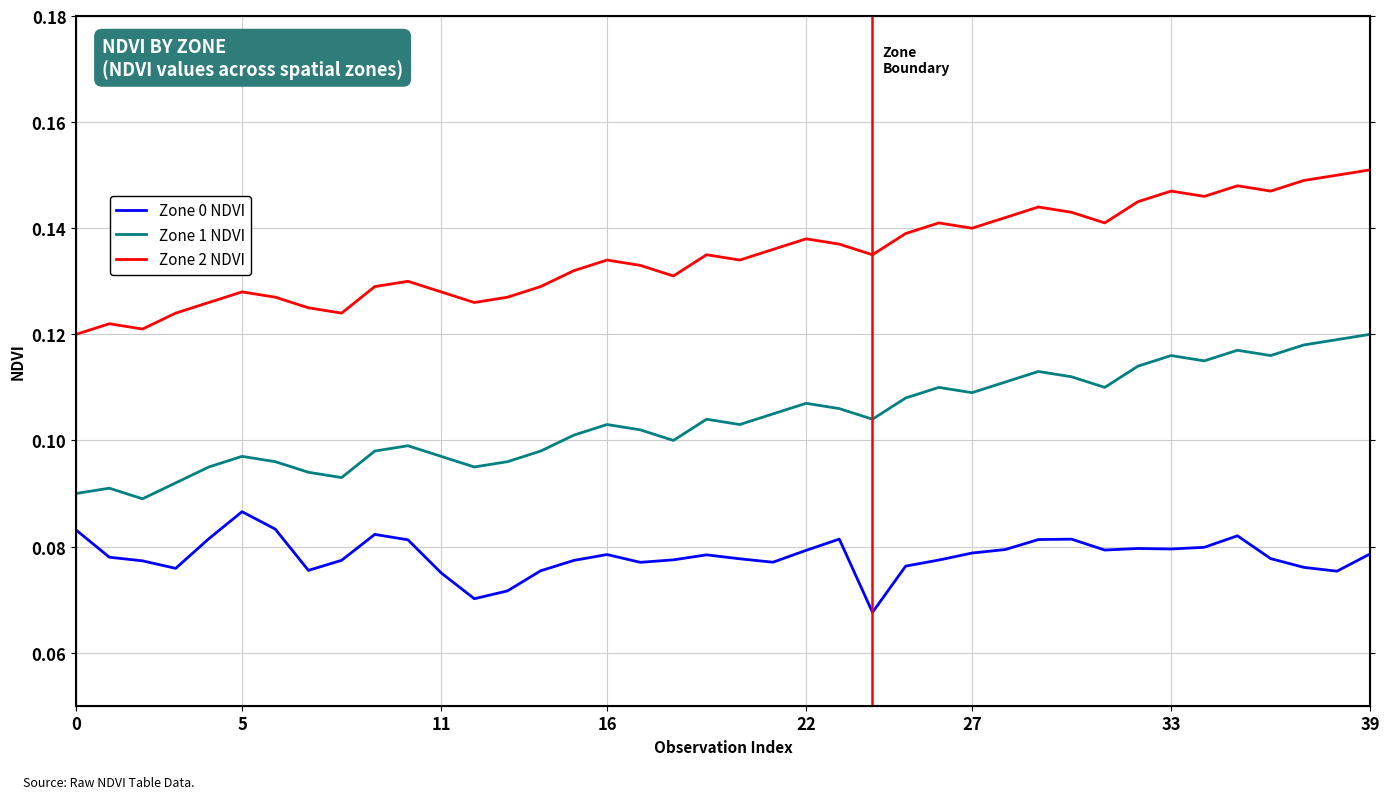

How many interior local valleys does the Zone 1 NDVI series have?

10